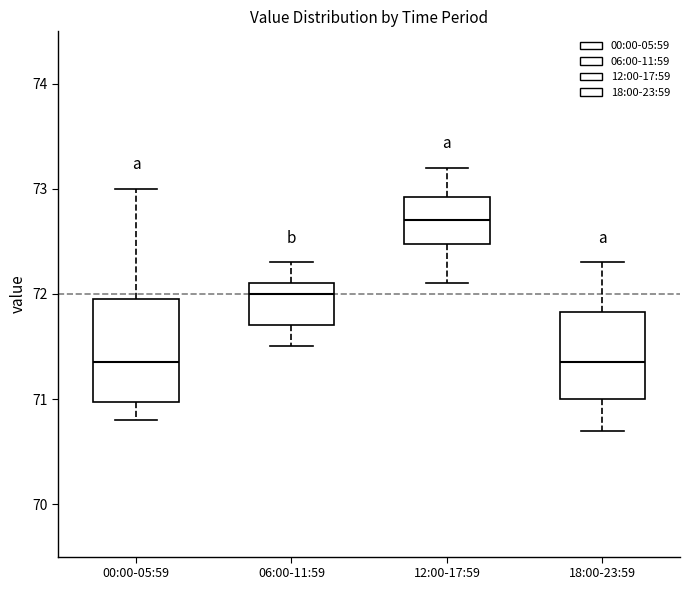

Where does the median line of the box for 18:00-23:59 sit on the y-axis? The values are not printed on the chart, so give them approximately, as read against the axis.

71.4